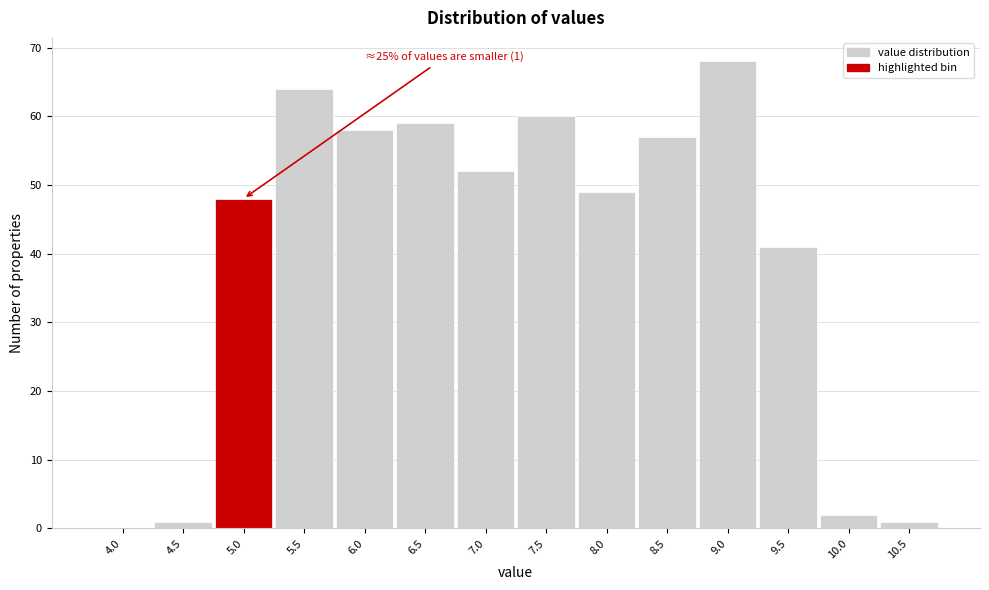

Reading right to left, list all the values displayed in this chart.

10.5=1	10.0=2	9.5=41	9.0=68	8.5=57	8.0=49	7.5=60	7.0=52	6.5=59	6.0=58	5.5=64	5.0=48	4.5=1	4.0=0